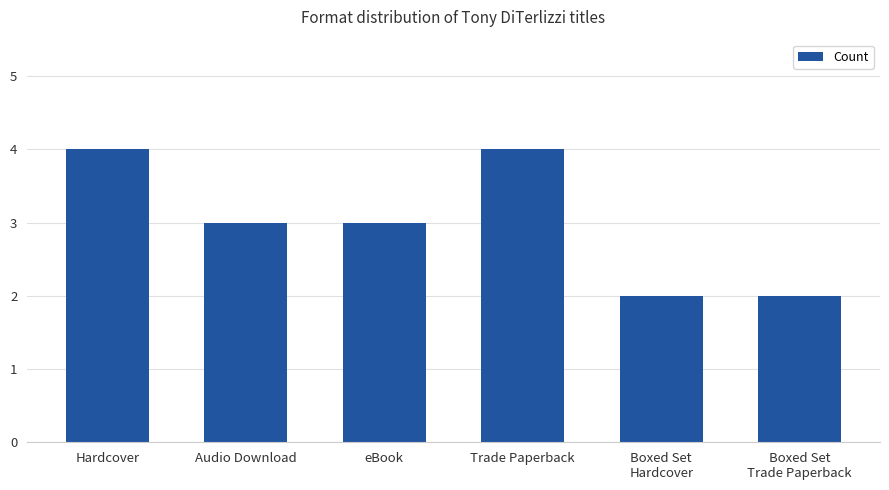

What is the ratio of the value at Trade Paperback to the value at Hardcover?

1.0